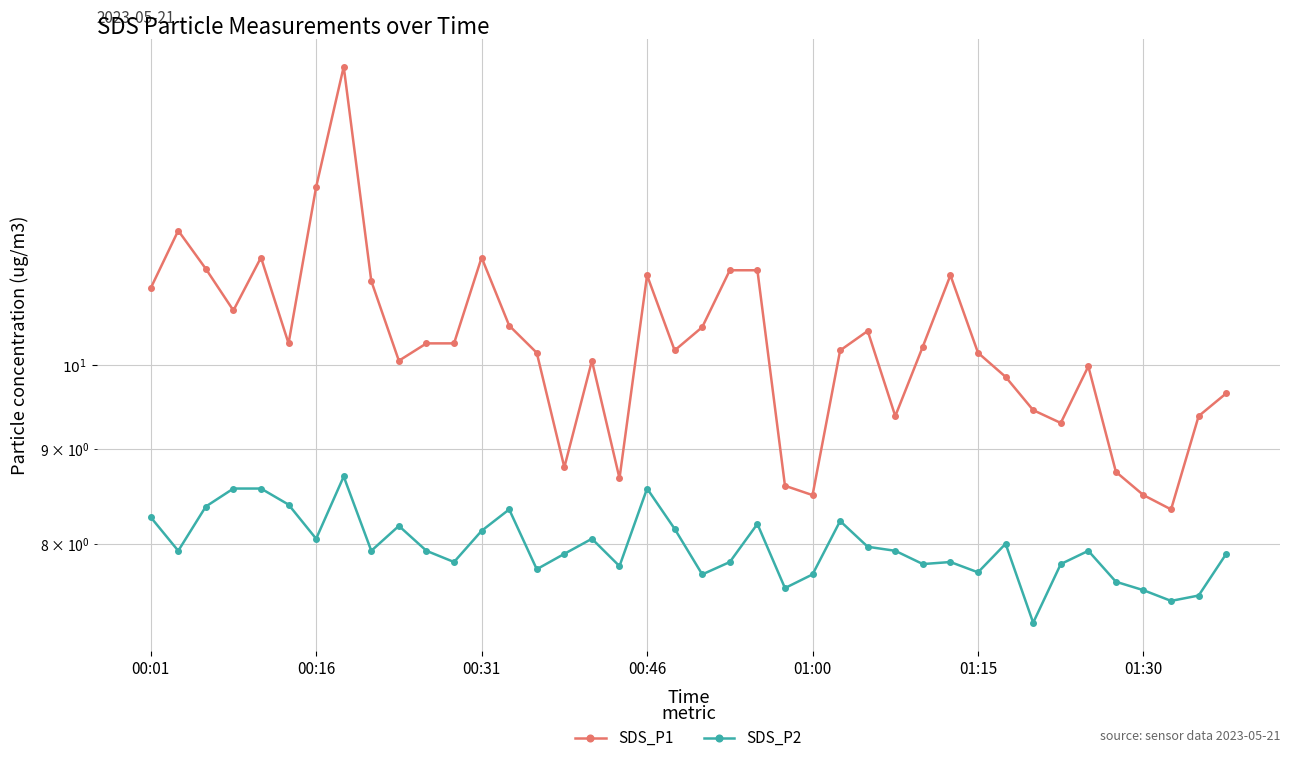

Is this an area chart (filled region under the line)?

No